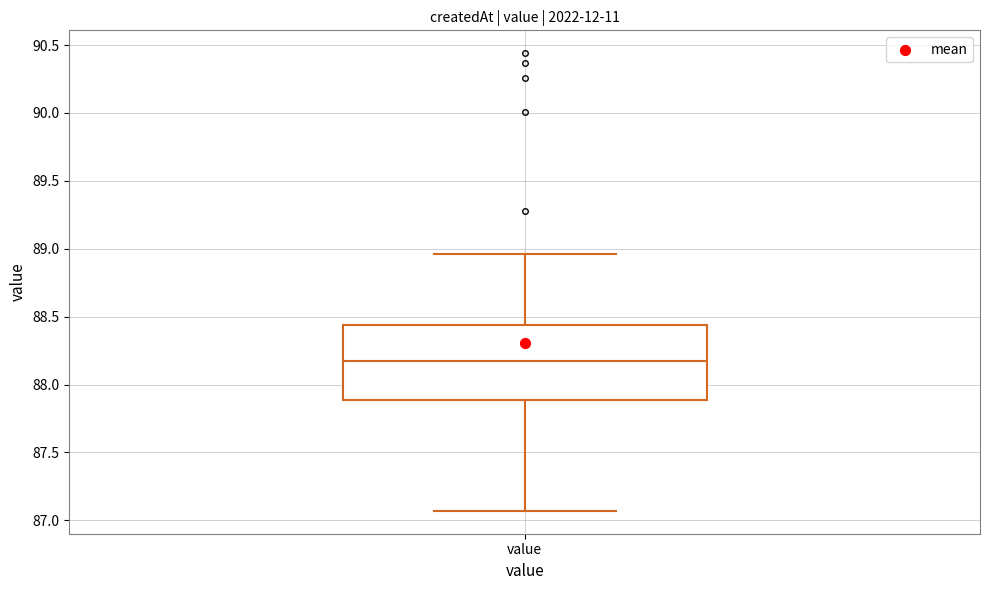

Where is the lower edge of the box for value on the y-axis? The values are not printed on the chart, so give them approximately, as read against the axis.

87.90